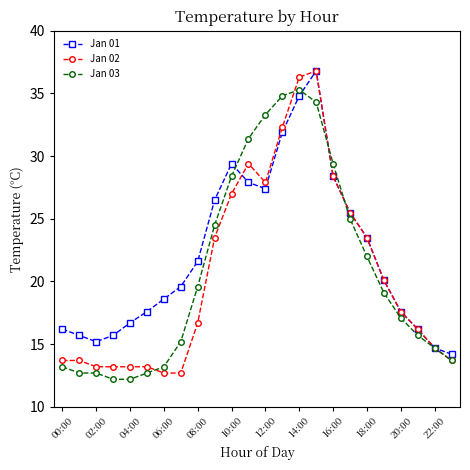

True or false: Jan 01 and Jan 02 intersect in this chart.

True